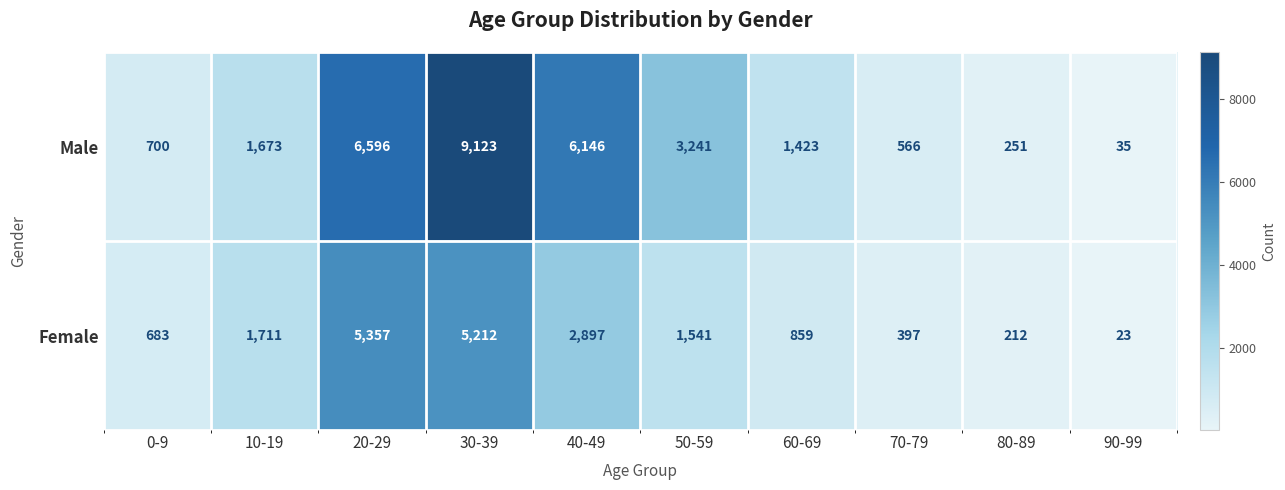

Reading left to right, list all the values displayed in this chart.

Male: 0-9=700	10-19=1673	20-29=6596	30-39=9123	40-49=6146	50-59=3241	60-69=1423	70-79=566	80-89=251	90-99=35
Female: 0-9=683	10-19=1711	20-29=5357	30-39=5212	40-49=2897	50-59=1541	60-69=859	70-79=397	80-89=212	90-99=23